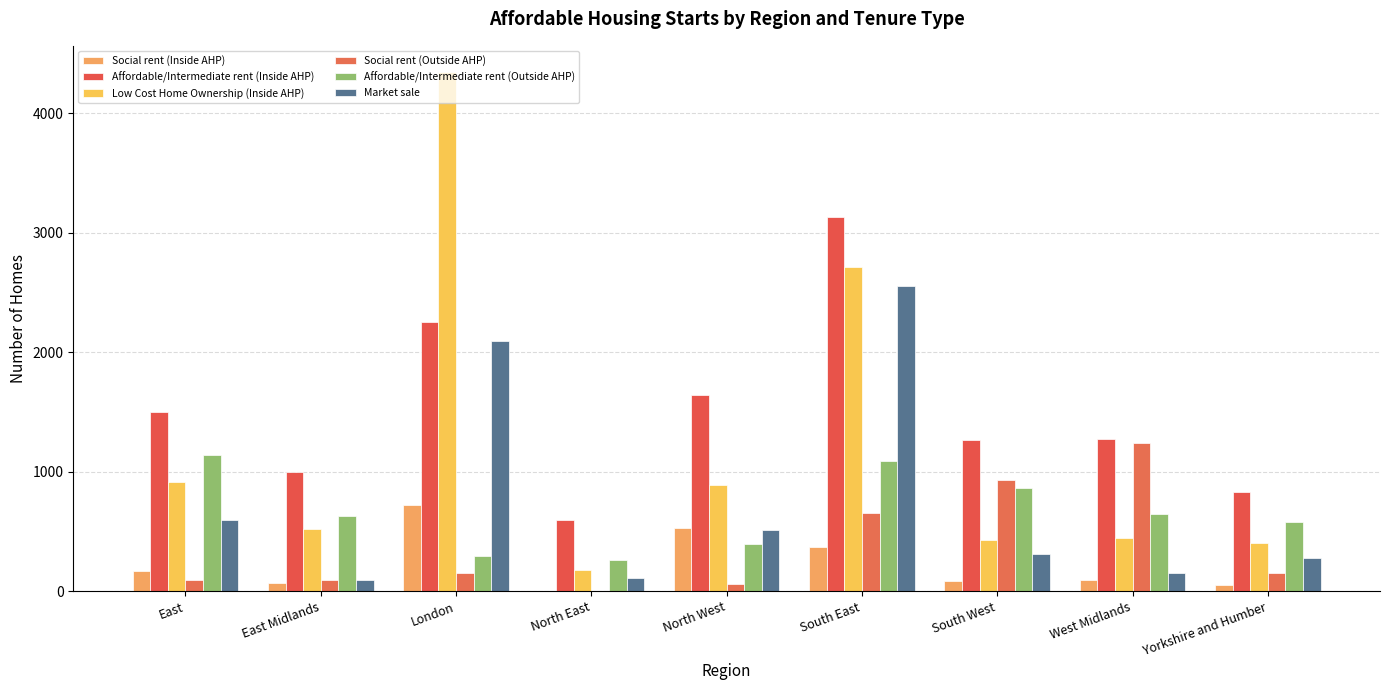

Rank the series at North West from lowest to highest value.

Social rent (Outside AHP), Affordable/Intermediate rent (Outside AHP), Market sale, Social rent (Inside AHP), Low Cost Home Ownership (Inside AHP), Affordable/Intermediate rent (Inside AHP)